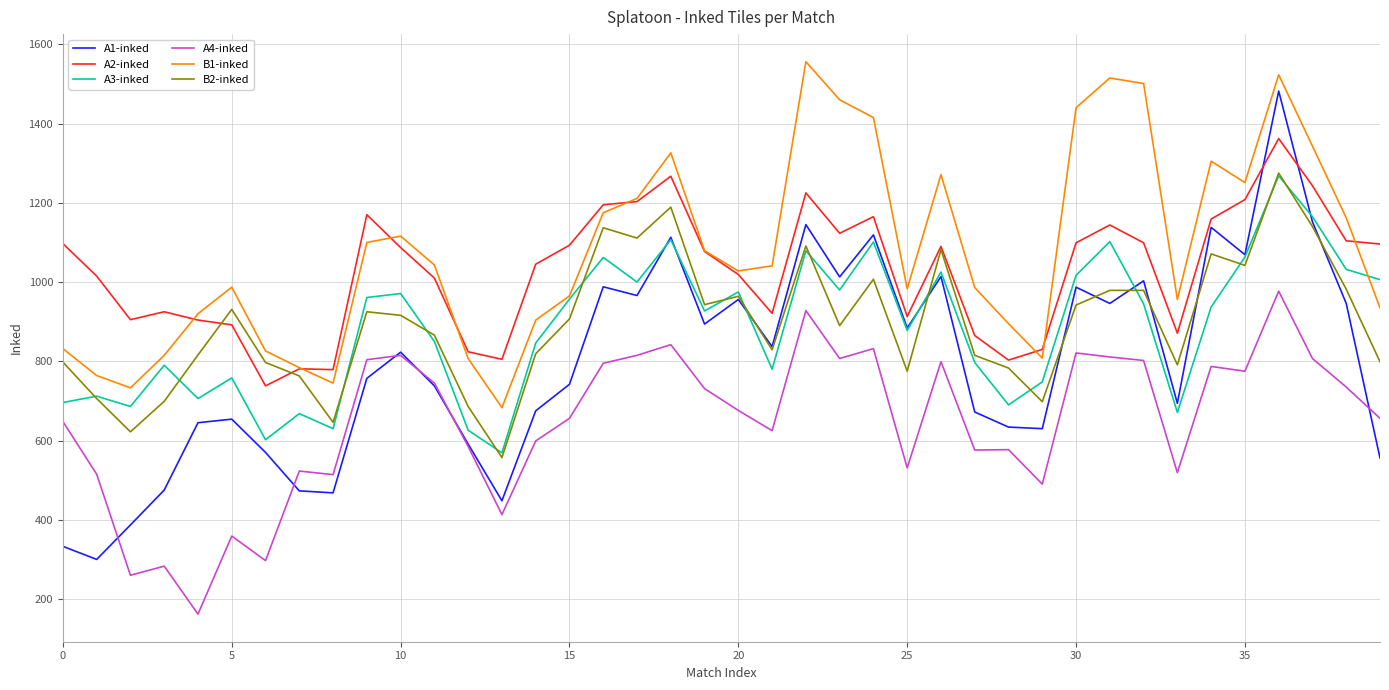

True or false: B1-inked has more than 1 points higher than both neighbors.

True